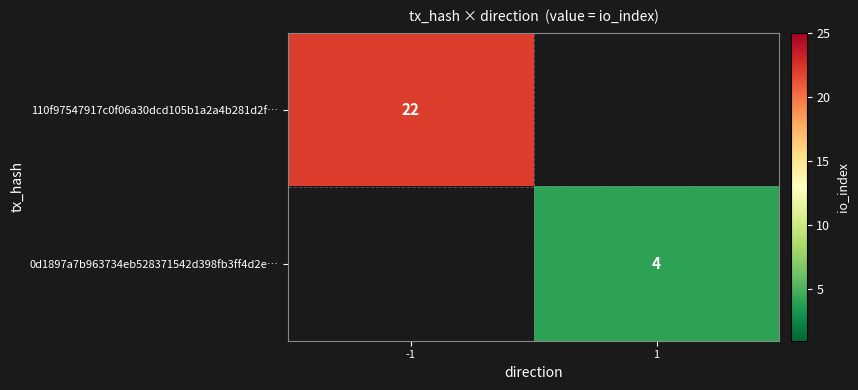

Is it true that 110f97547917c0f06a30dcd105b1a2a4b281d2f… equals 36 at -1?

False